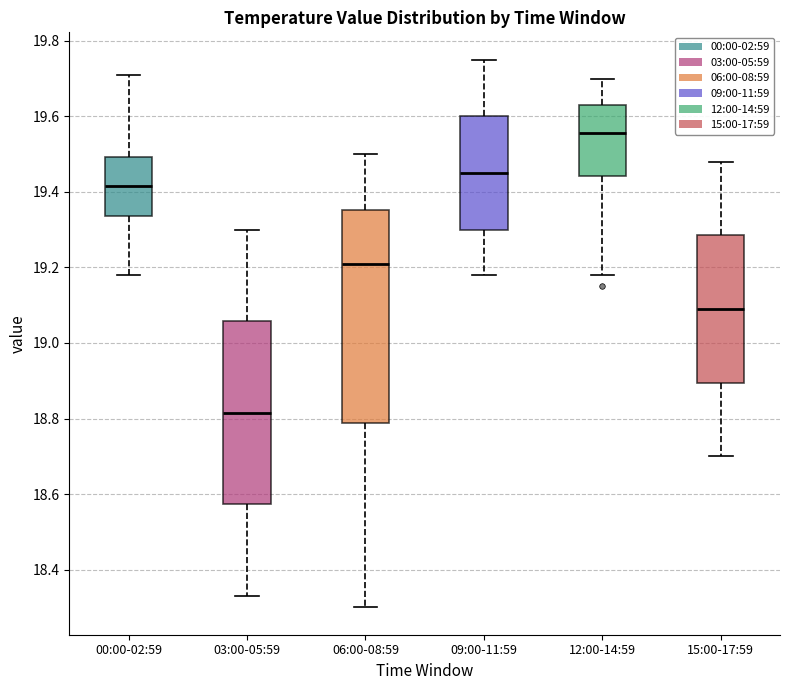

Which box's median line is the highest?

12:00-14:59